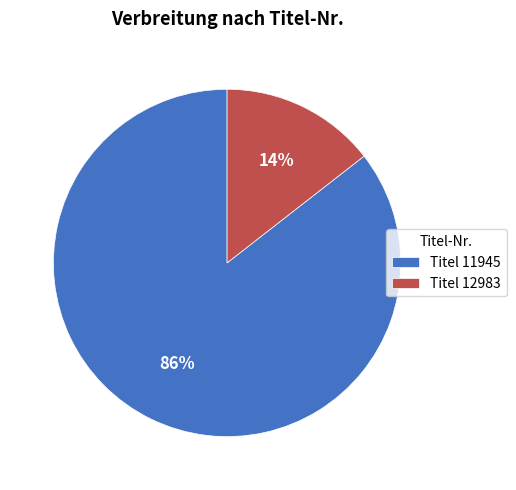

Does Titel 12983 account for over 50% of the chart?

No